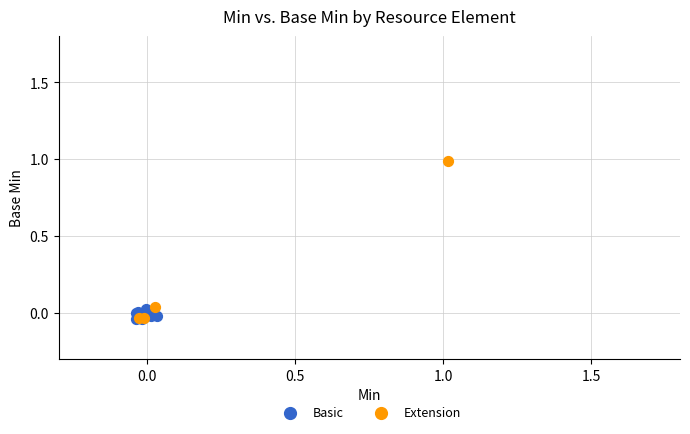

Which series reaches the maximum Y coordinate?

Extension